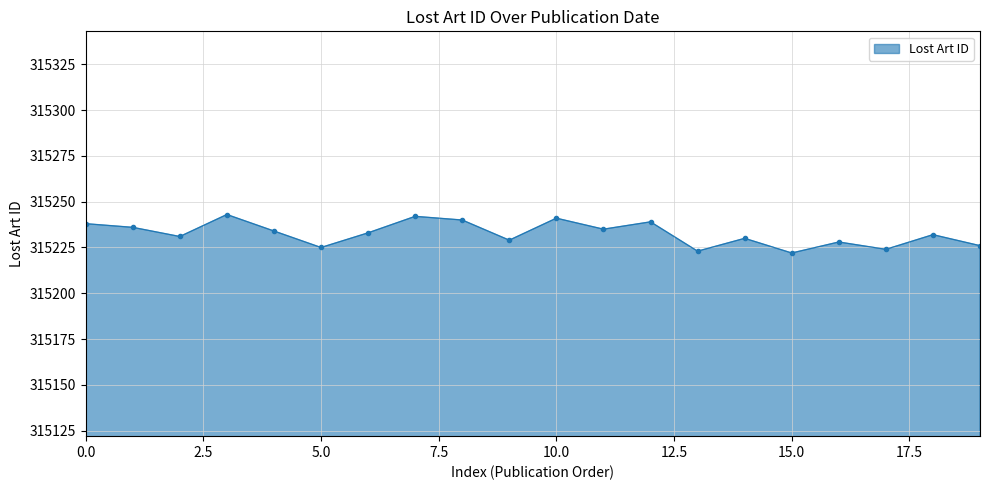

What is the smallest value displayed?

315222